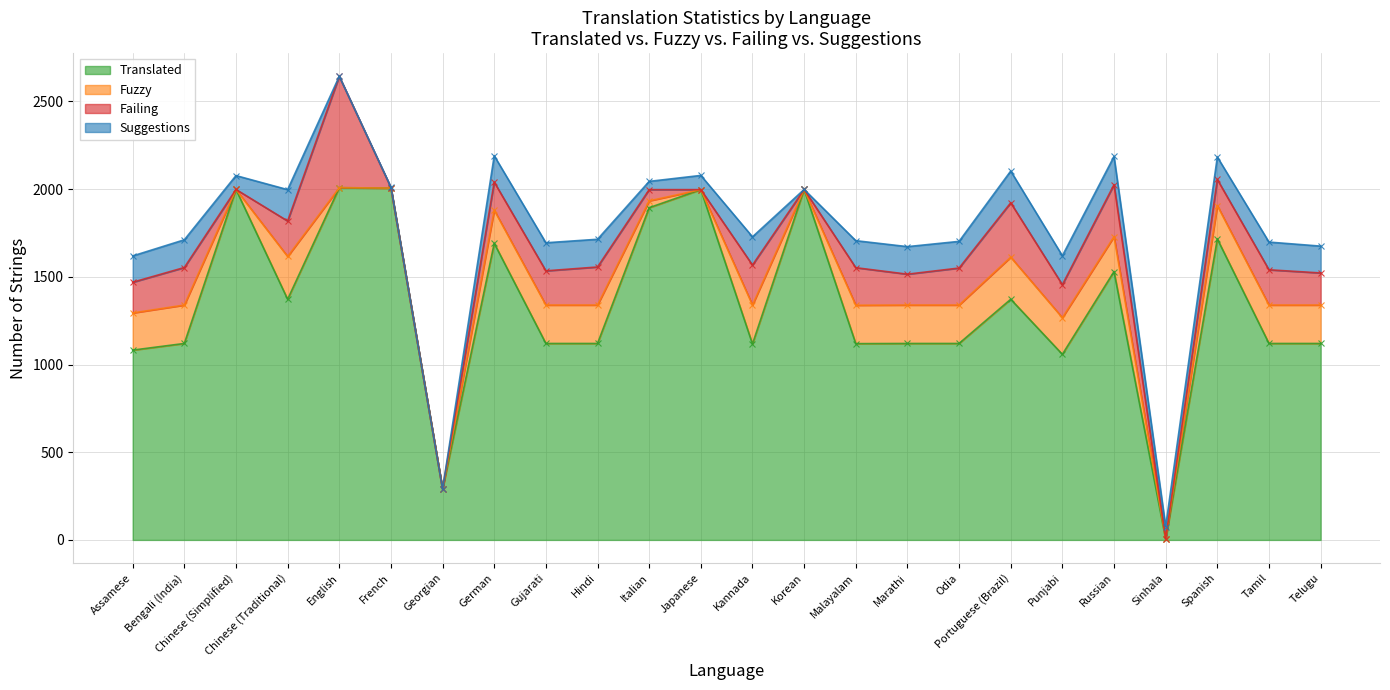

At which category is the sum across all series the highest?

English